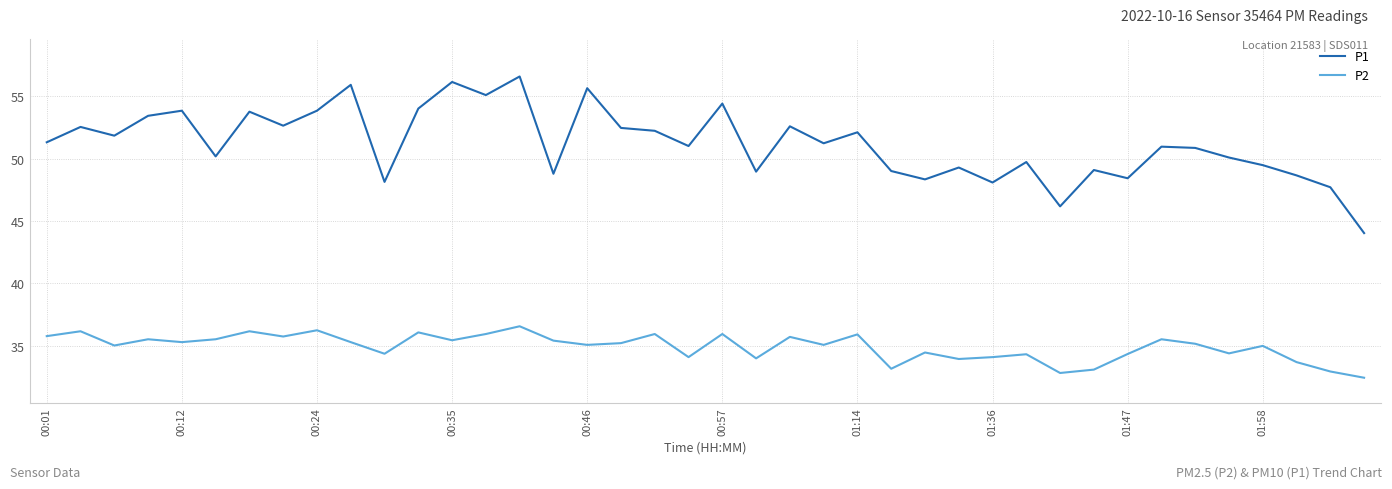

True or false: P2 and P1 cross at least once.

False